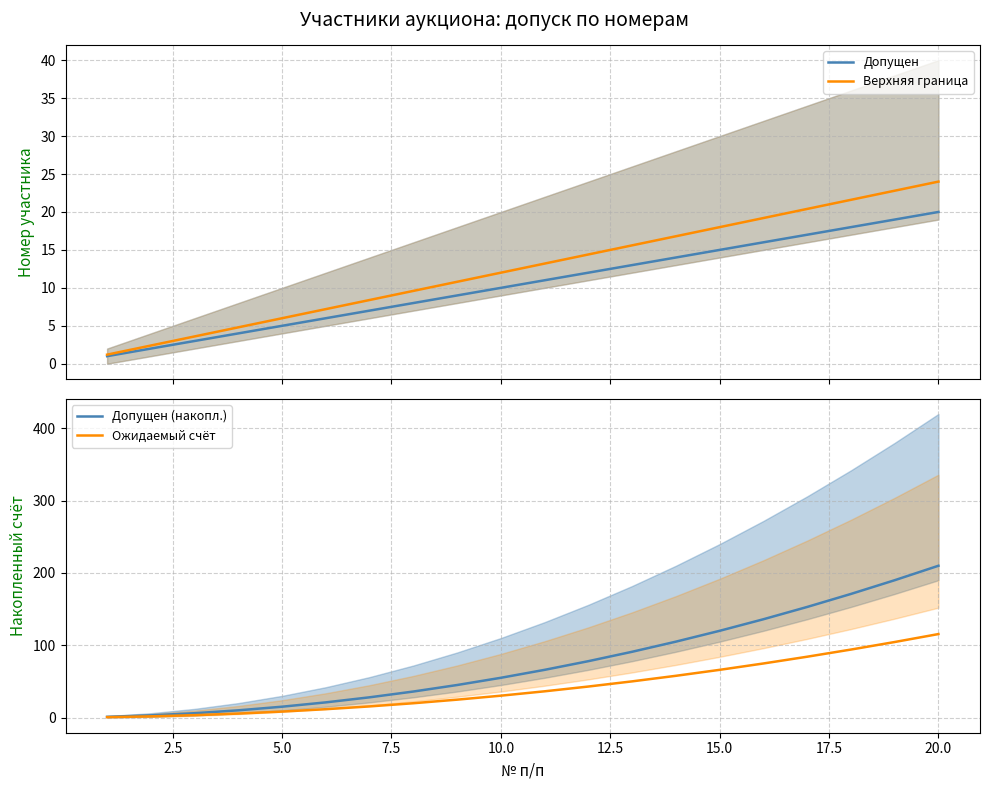

Reading left to right, list all the values displayed in this chart.

Допущен: 1.0	2.0	3.0	4.0	5.0	6.0	7.0	8.0	9.0	10.0	11.0	12.0	13.0	14.0	15.0	16.0	17.0	18.0	19.0	20.0
Верхняя граница: 1.2	2.4	3.6	4.8	6.0	7.2	8.4	9.6	10.8	12.0	13.2	14.4	15.6	16.8	18.0	19.2	20.4	21.6	22.8	24.0
Допущен (накопл.): 1.0	3.0	6.0	10.0	15.0	21.0	28.0	36.0	45.0	55.0	66.0	78.0	91.0	105.0	120.0	136.0	153.0	171.0	190.0	210.0
Ожидаемый счёт: 0.6	1.7	3.3	5.5	8.2	11.6	15.4	19.8	24.8	30.3	36.3	42.9	50.1	57.8	66.0	74.8	84.2	94.1	104.5	115.5